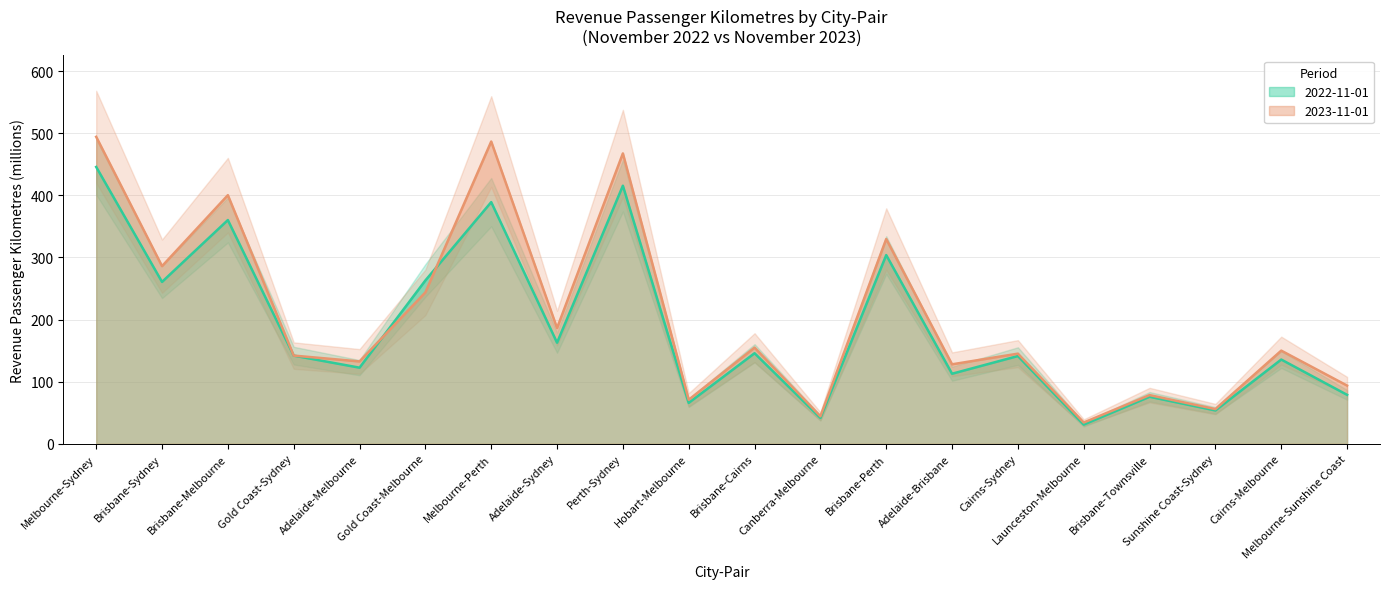

Reading left to right, what are all the values shown in this chart?

2022-11-01: Melbourne-Sydney=445.7	Brisbane-Sydney=260.6	Brisbane-Melbourne=360.2	Gold Coast-Sydney=141.9	Adelaide-Melbourne=122.5	Gold Coast-Melbourne=262.9	Melbourne-Perth=389.0	Adelaide-Sydney=162.7	Perth-Sydney=415.5	Hobart-Melbourne=65.8	Brisbane-Cairns=145.7	Canberra-Melbourne=41.6	Brisbane-Perth=303.8	Adelaide-Brisbane=112.7	Cairns-Sydney=141.2	Launceston-Melbourne=30.8	Brisbane-Townsville=75.7	Sunshine Coast-Sydney=53.6	Cairns-Melbourne=135.6	Melbourne-Sunshine Coast=78.8
2023-11-01: Melbourne-Sydney=494.2	Brisbane-Sydney=285.9	Brisbane-Melbourne=400.2	Gold Coast-Sydney=141.9	Adelaide-Melbourne=132.5	Gold Coast-Melbourne=243.8	Melbourne-Perth=486.6	Adelaide-Sydney=186.3	Perth-Sydney=467.5	Hobart-Melbourne=70.8	Brisbane-Cairns=154.7	Canberra-Melbourne=44.2	Brisbane-Perth=329.6	Adelaide-Brisbane=127.9	Cairns-Sydney=145.1	Launceston-Melbourne=34.2	Brisbane-Townsville=78.3	Sunshine Coast-Sydney=55.8	Cairns-Melbourne=149.9	Melbourne-Sunshine Coast=93.6